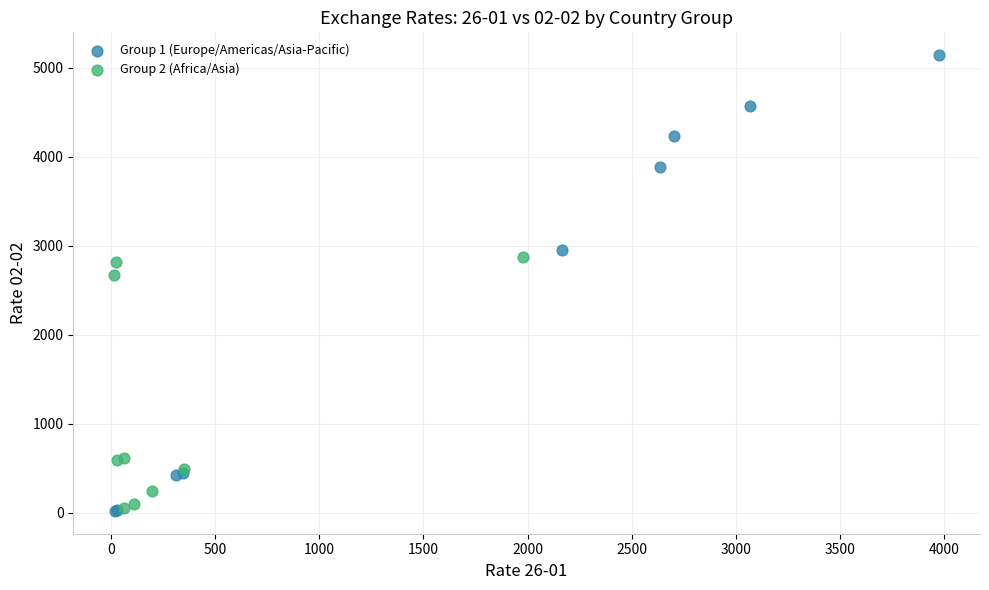

Which series has the largest Y range (max minus min)?

Group 1 (Europe/Americas/Asia-Pacific)